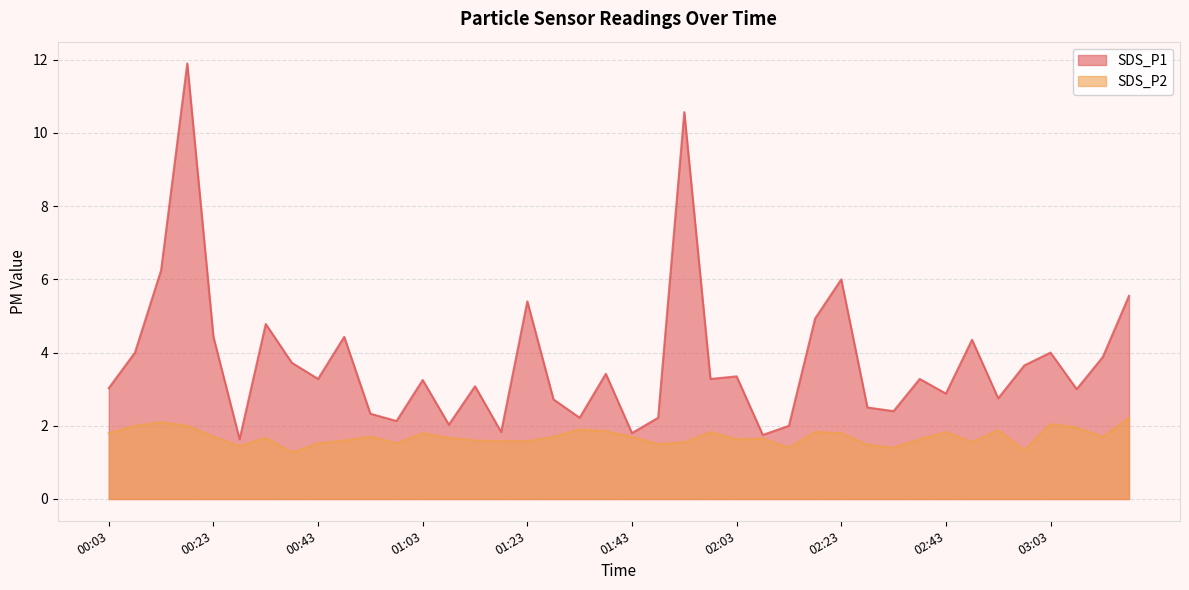

What is the greatest value displayed?

11.9